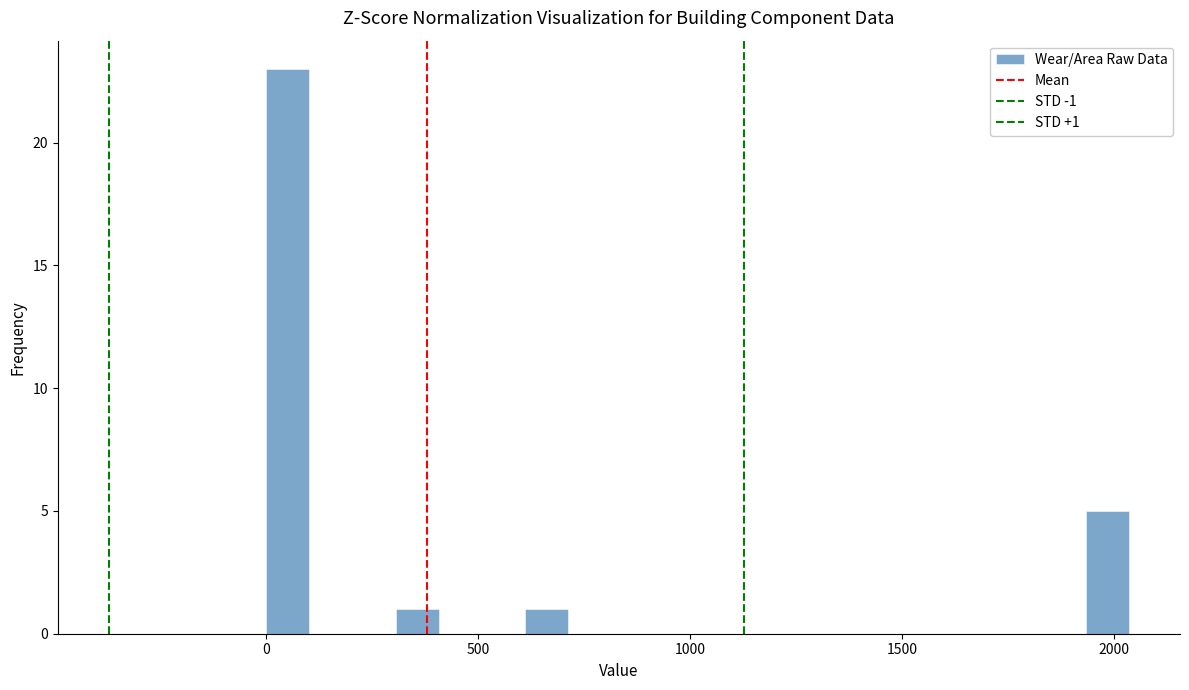

Read against the x-axis, roughly where is the centre of the tallest bar?

50